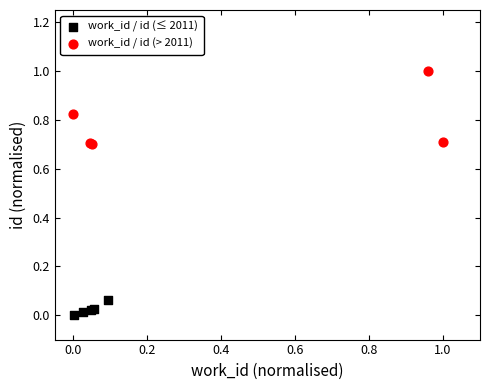

Which series has the widest spread of Y values?

work_id / id (> 2011)